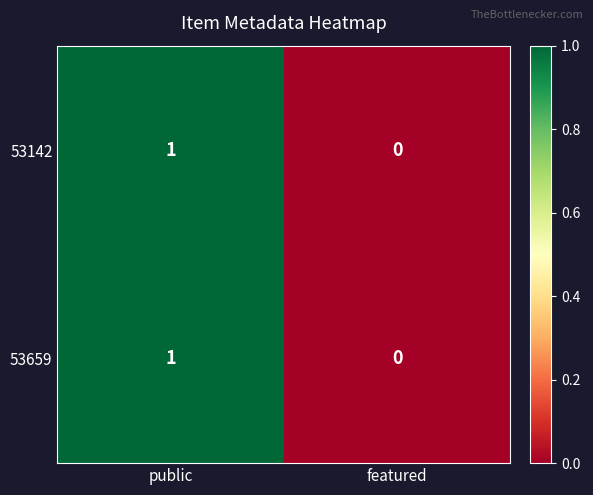

Reading left to right, transcribe all the data shown in this chart.

53142: public=1	featured=0
53659: public=1	featured=0